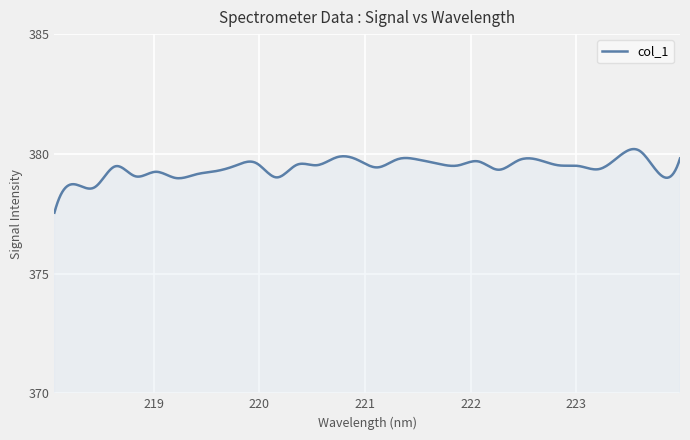

What is the greatest value displayed?

380.2